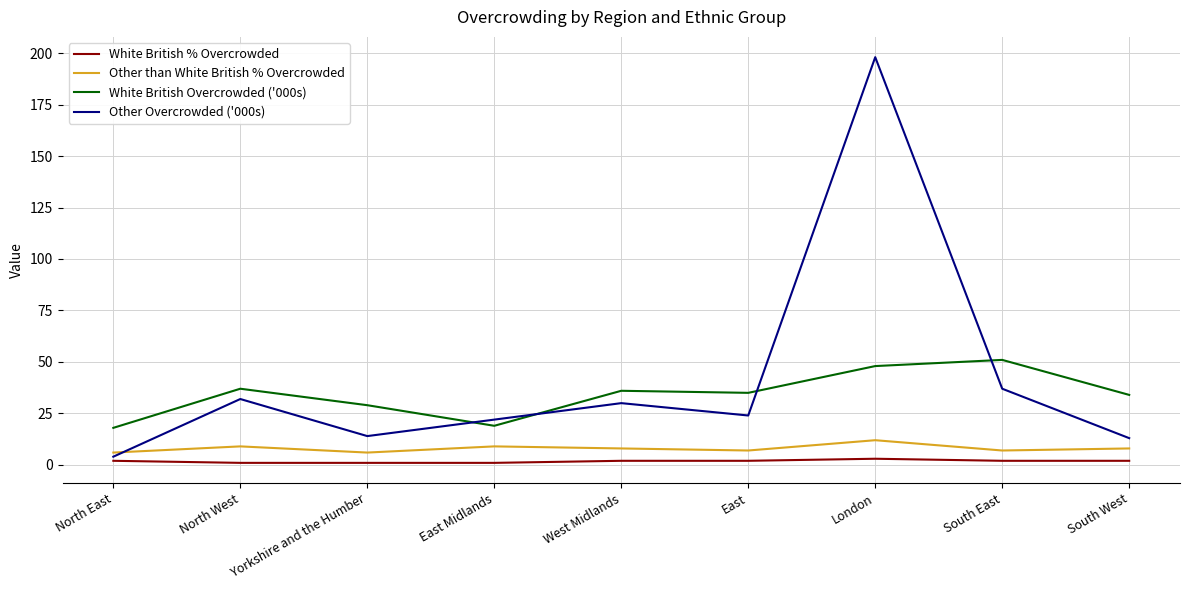

What is the total value across all series at South East?

97